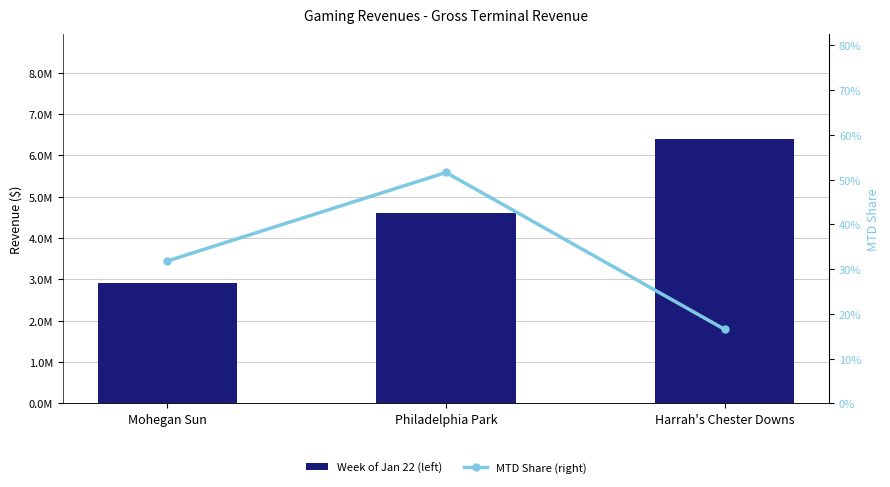

What is the sum of the Week of Jan 22 (left) values at Mohegan Sun and Harrah's Chester Downs?

9288502.8